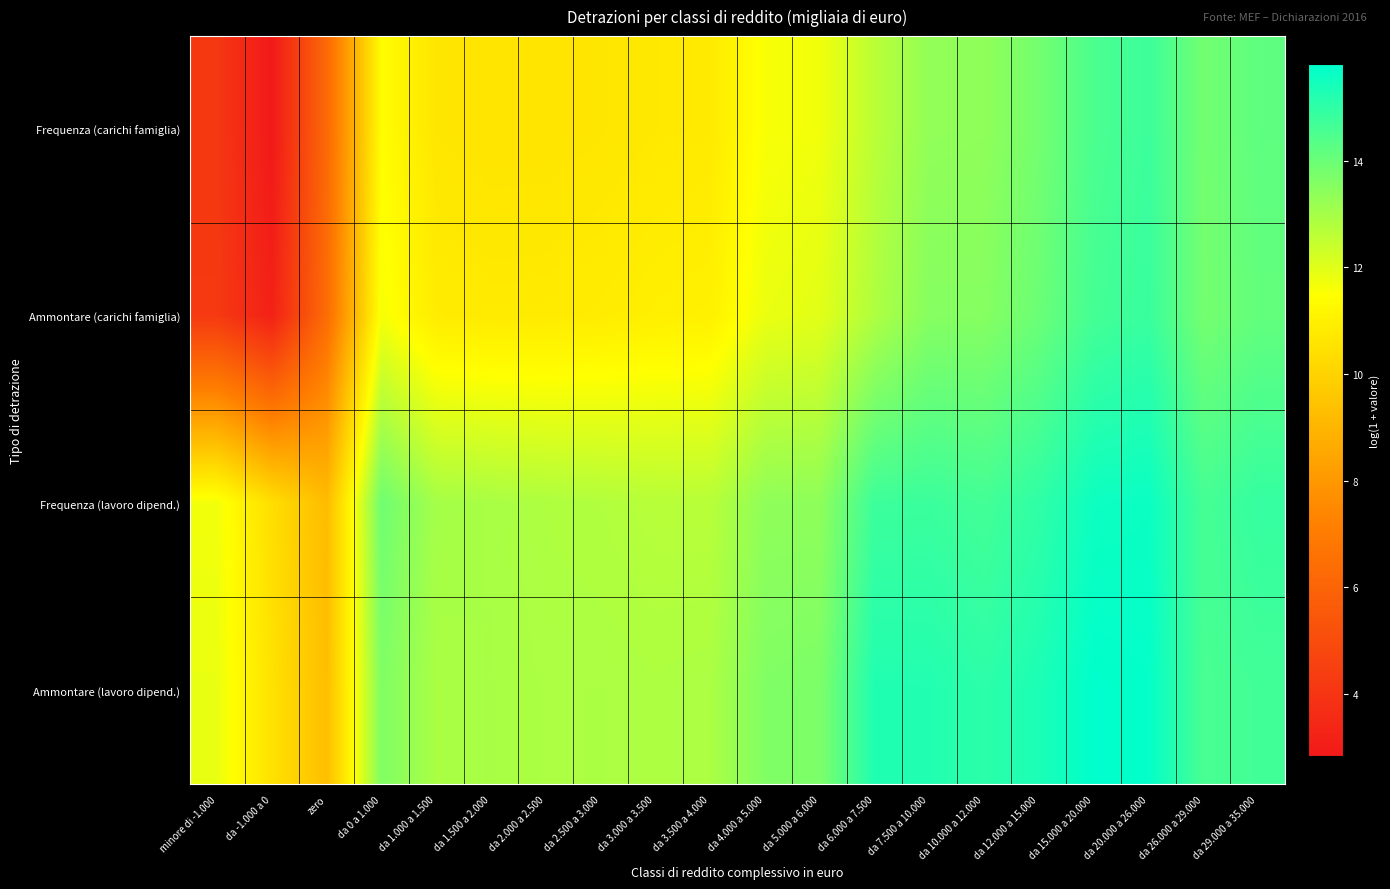

Between da -1.000 a 0 and da 3.000 a 3.500, which series saw the biggest shift?

Frequenza (carichi famiglia)